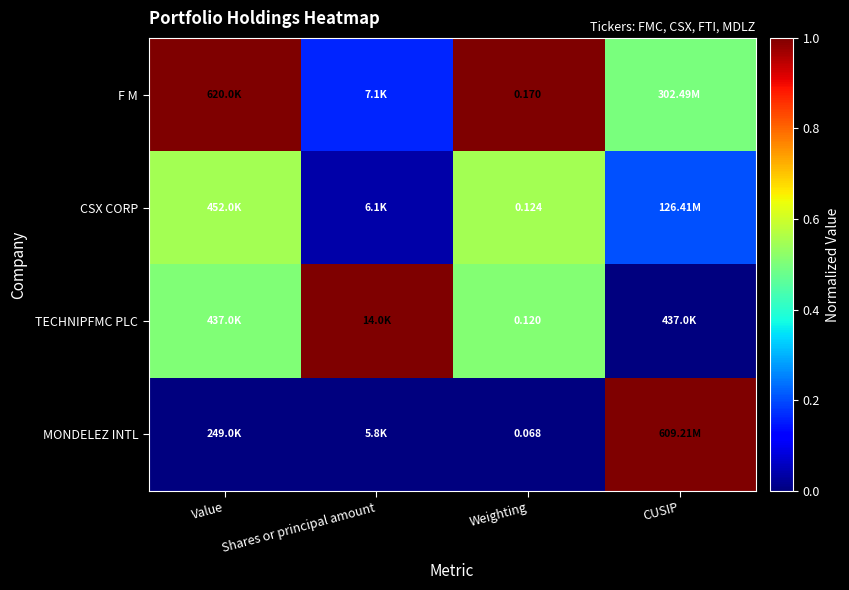

How many MONDELEZ INTL values are between 0 and 1?

4